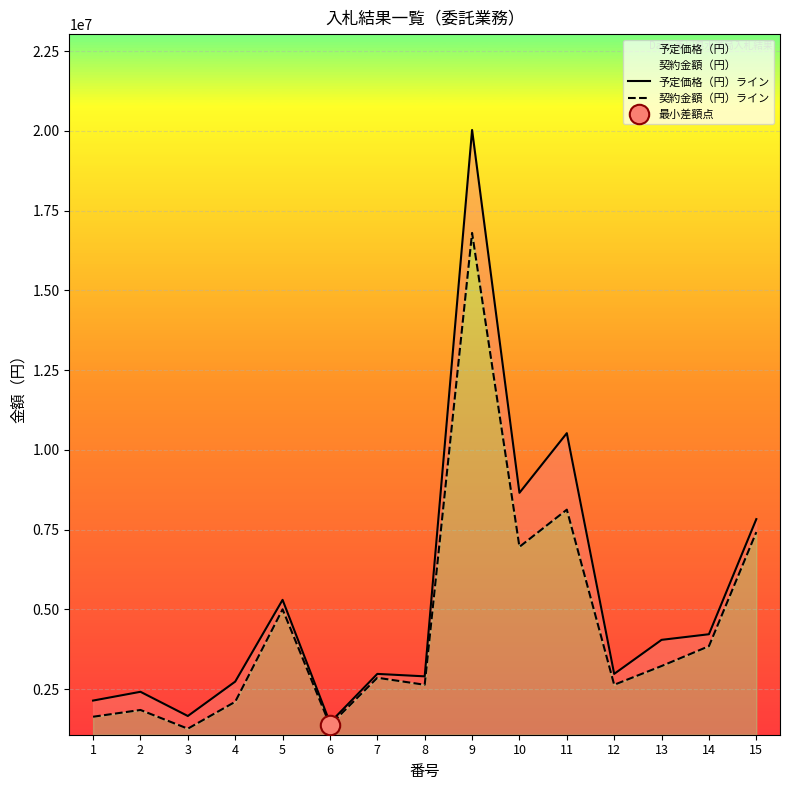

Where is 契約金額（円）ライン nearest to the value 9033750?

11